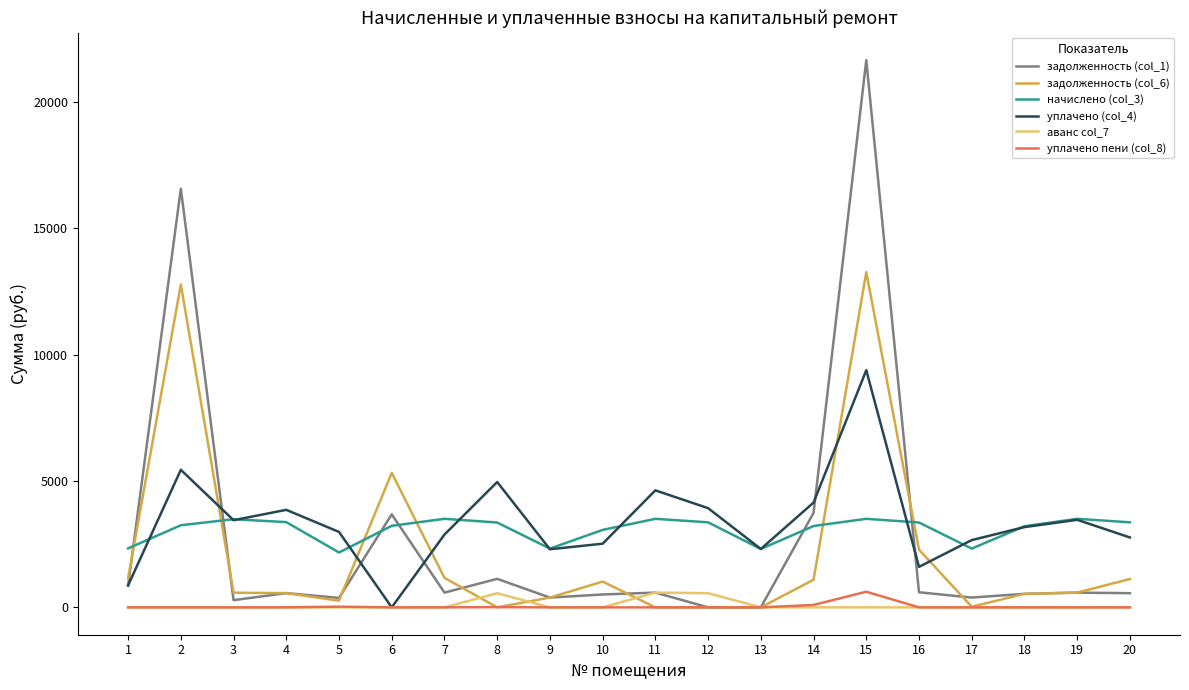

Is it true that уплачено (col_4) equals 3857.4 at 4?

True